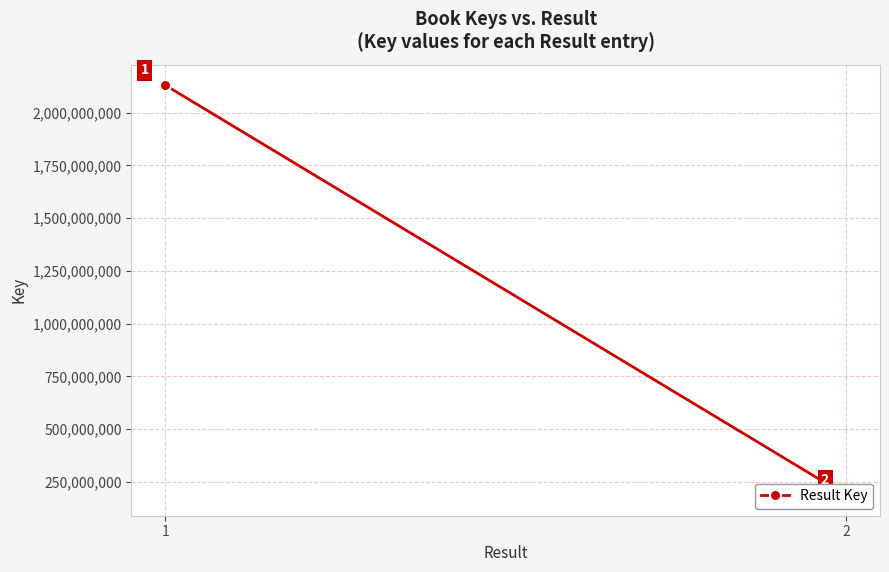

Which has a higher value, 1 or 2?

1